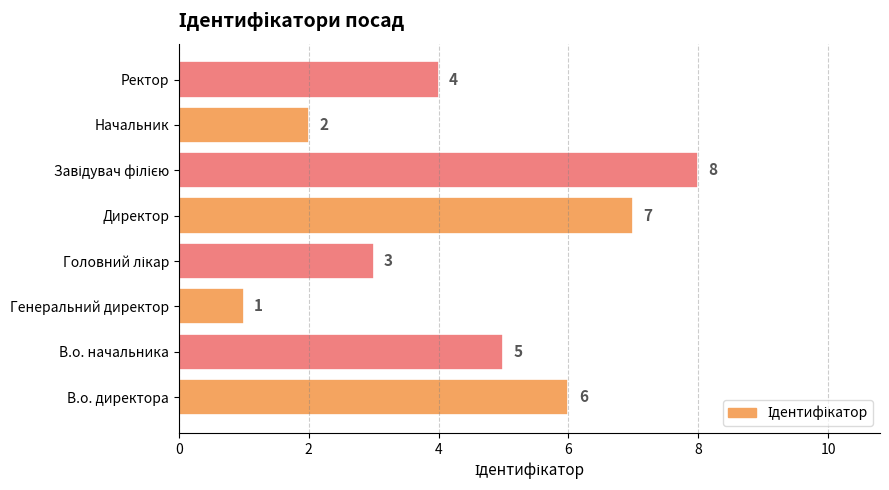

The value at Ректор is 4. True or false?

True